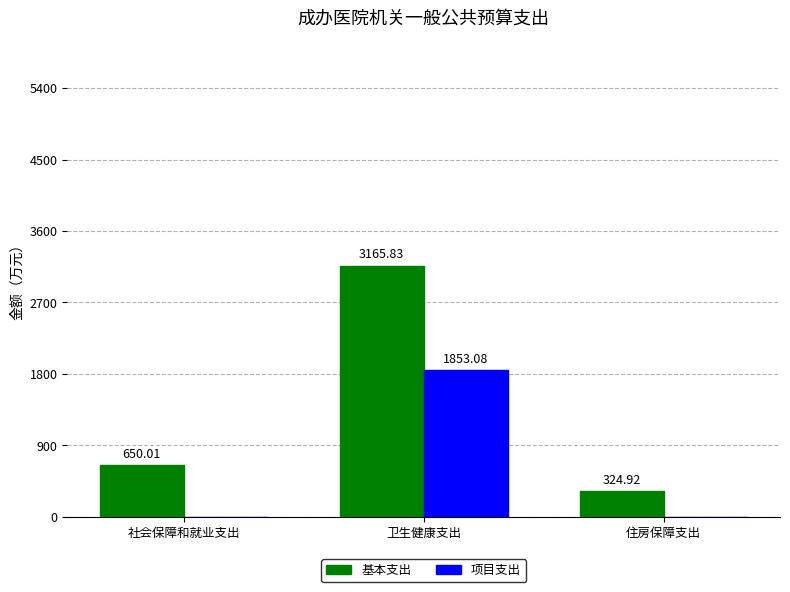

What is the spread (max minus min) of values at 住房保障支出?

324.9